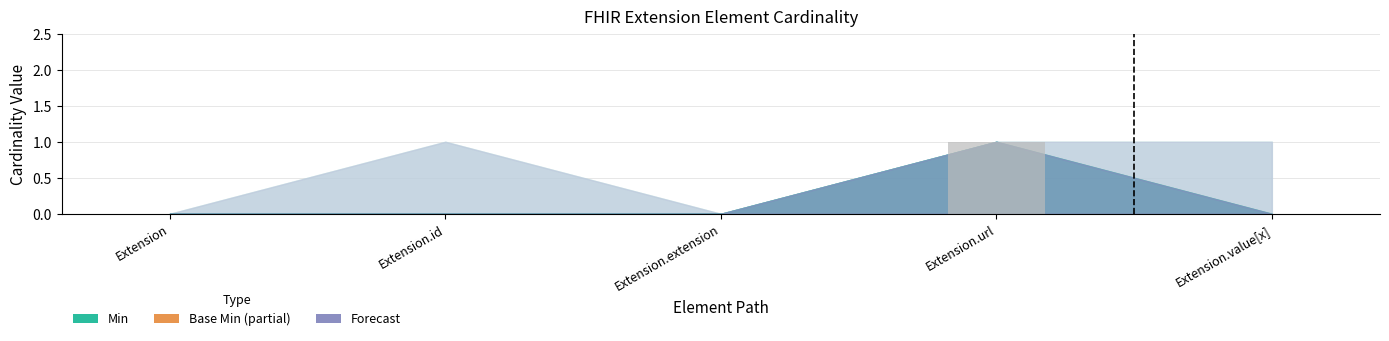

Reading right to left, transcribe all the data shown in this chart.

0	1	0	0	0